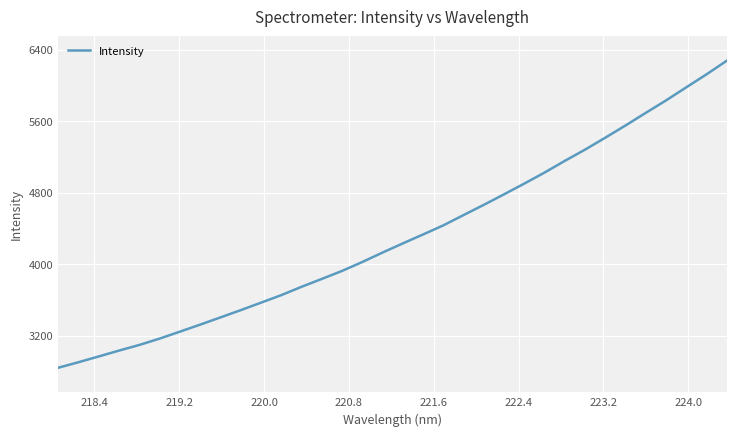

What is the greatest value displayed?

6275.7